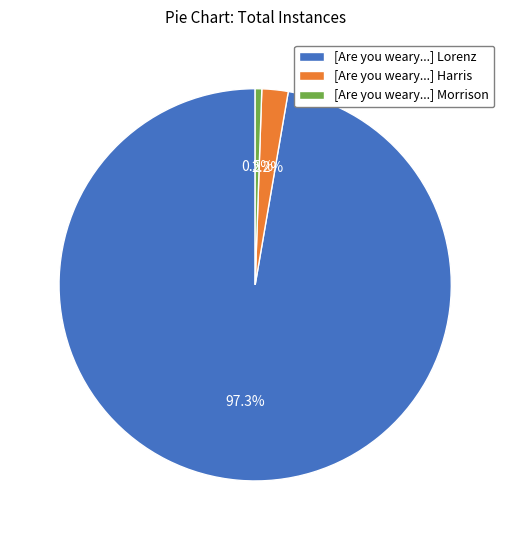

Which slice is the smallest?

[Are you weary...] Morrison